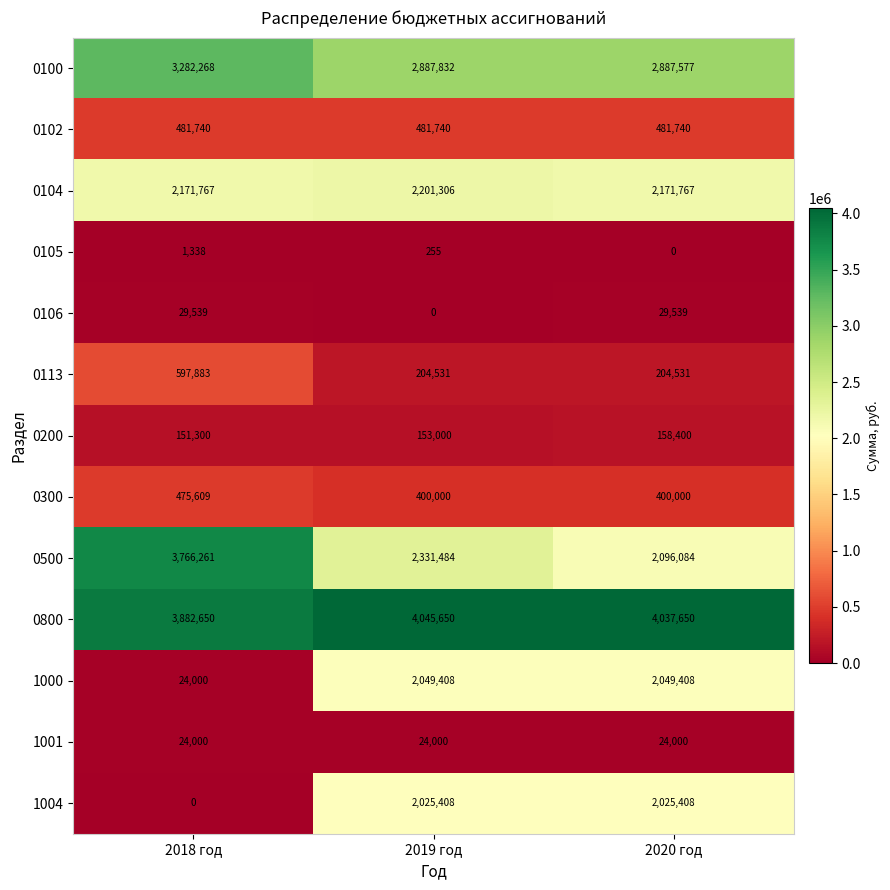

What is the sum of all 0100 values?

9057677